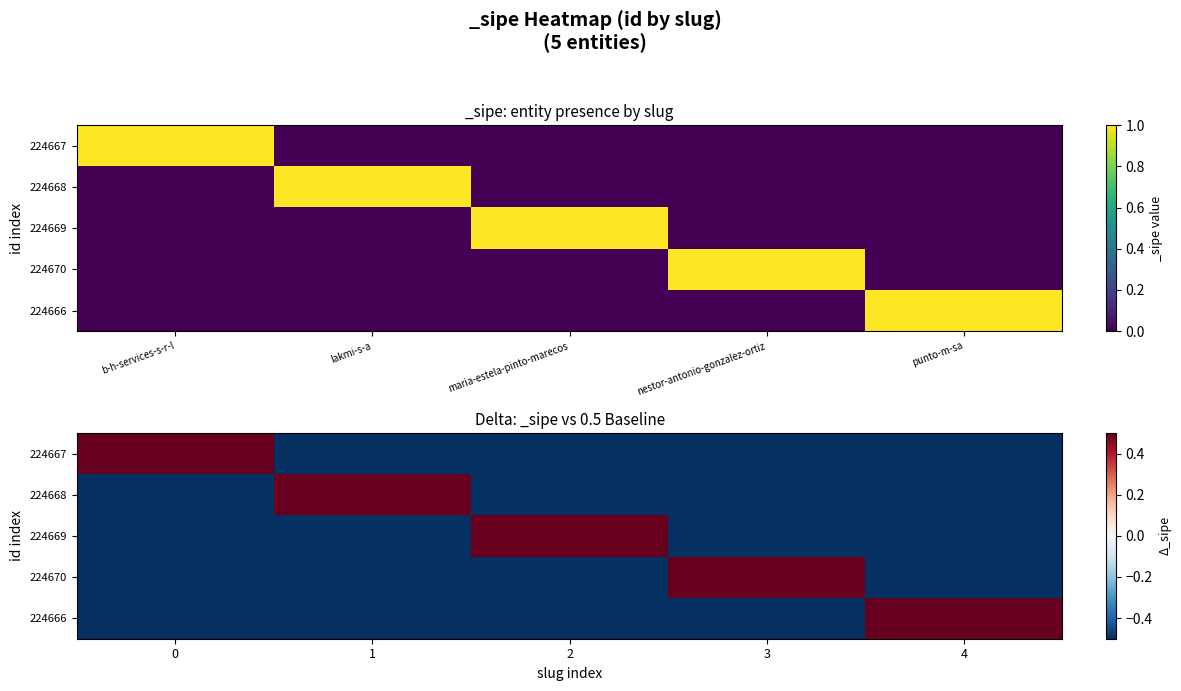

Which series has the widest spread of values?

224667